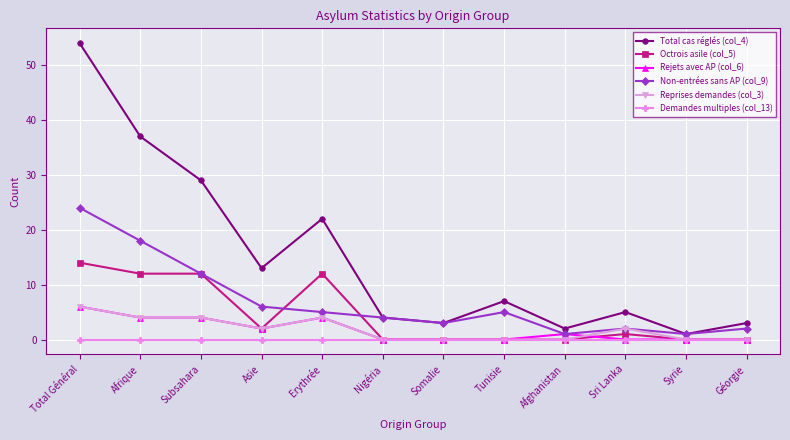

What is the label of the 5th point from the left?

Erythrée